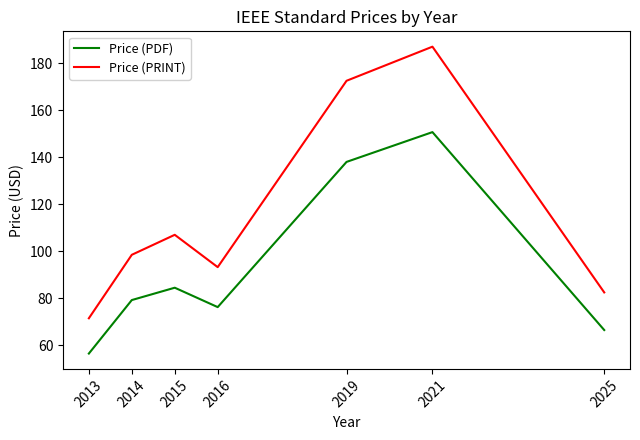

Rank the series by their maximum value, from lowest to highest.

Price (PDF), Price (PRINT)